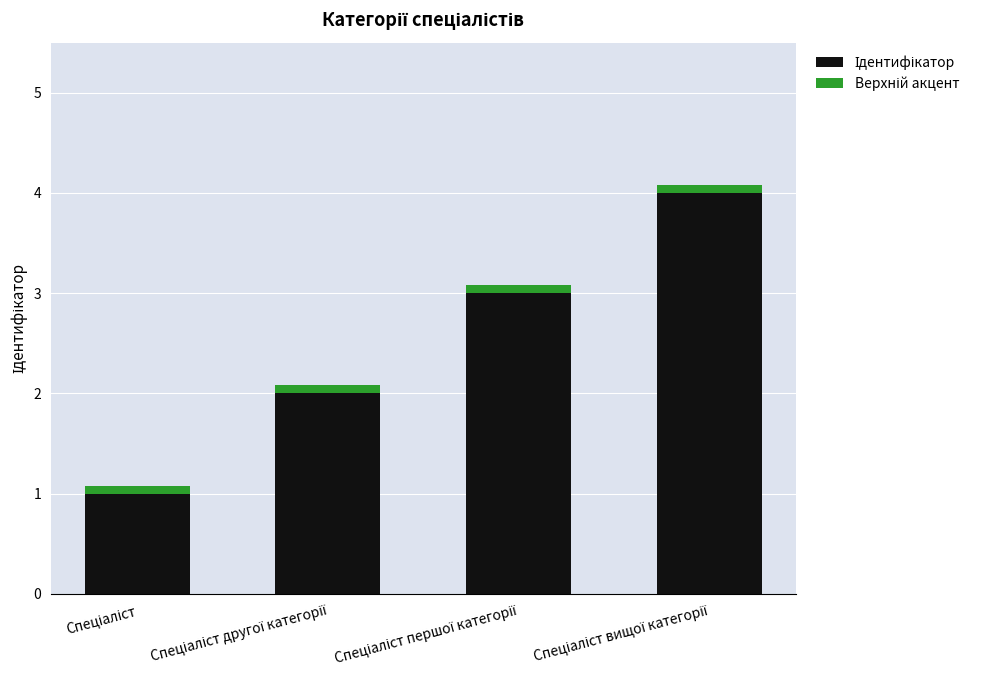

What position from the right is Спеціаліст другої категорії?

3